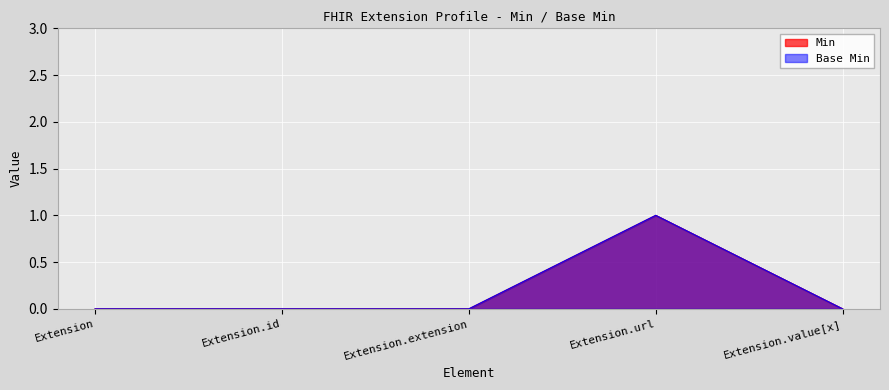

What are all the series names shown in the legend?

Min, Base Min